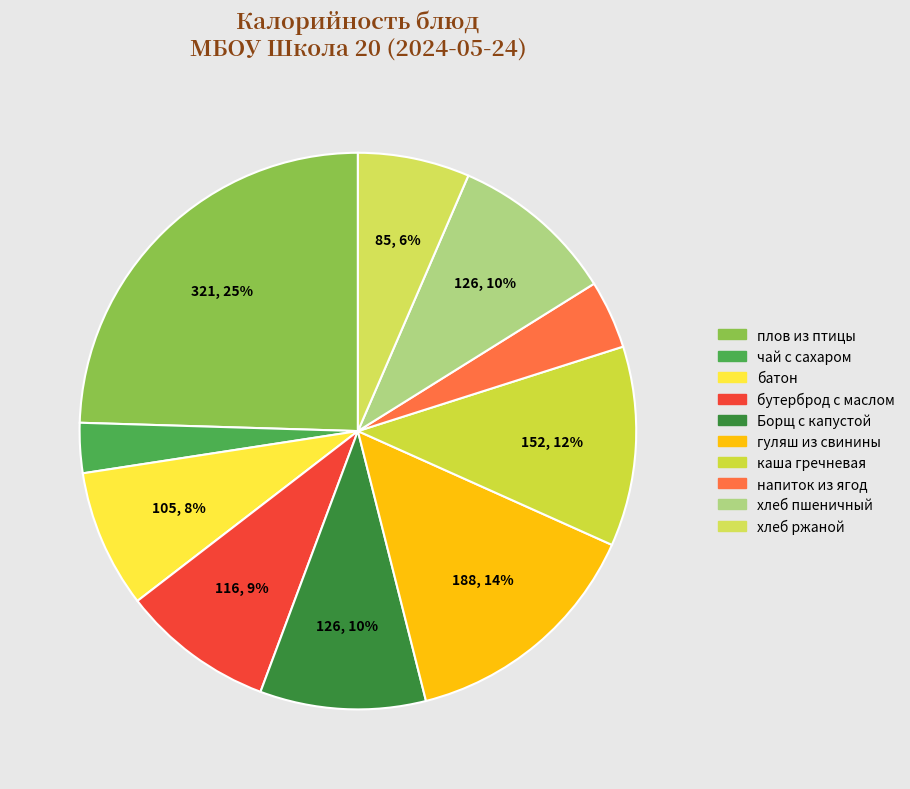

How many segments does this pie chart have?

10